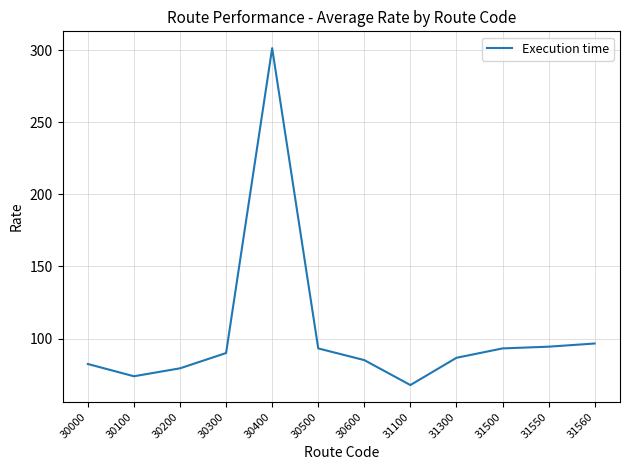

What is the approximate value at 30000?

82.4